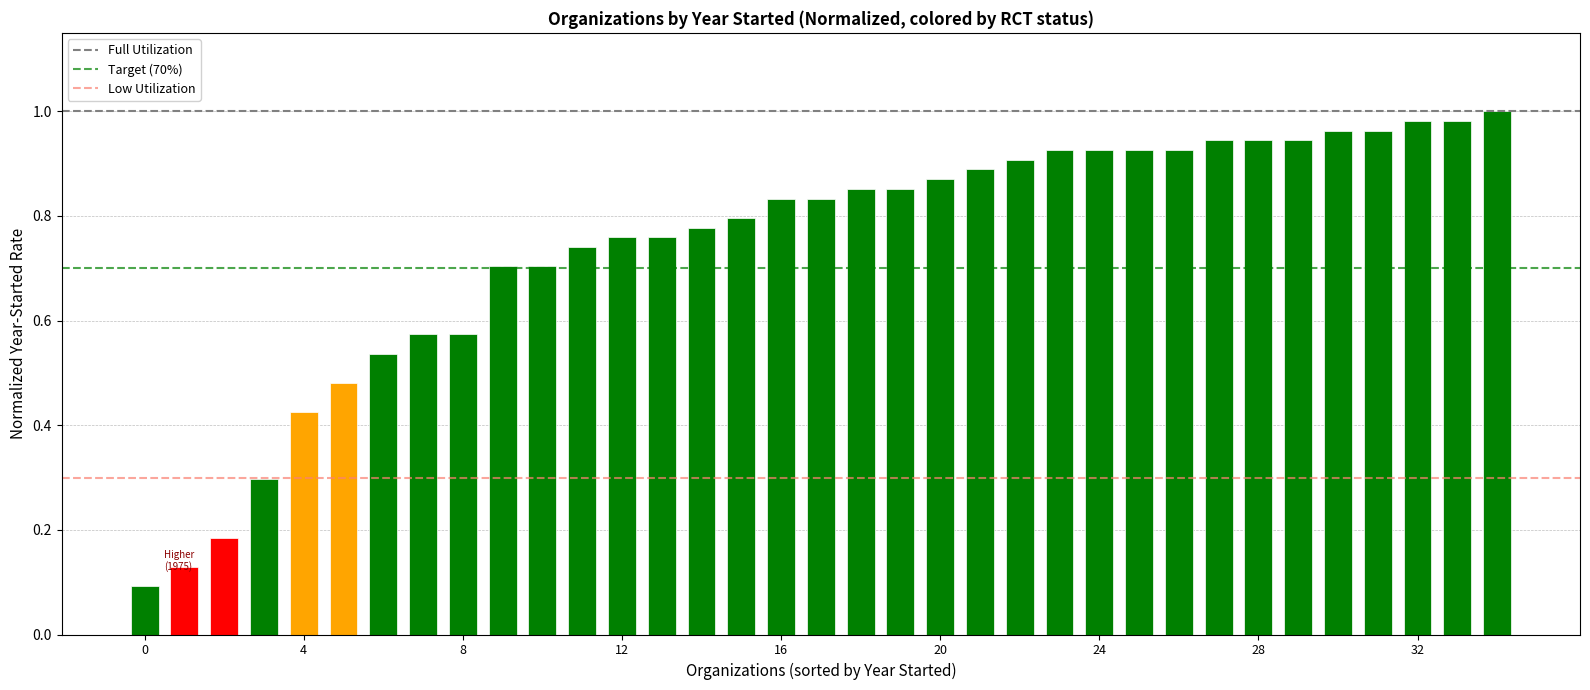

What is the sum of all values?

26.0